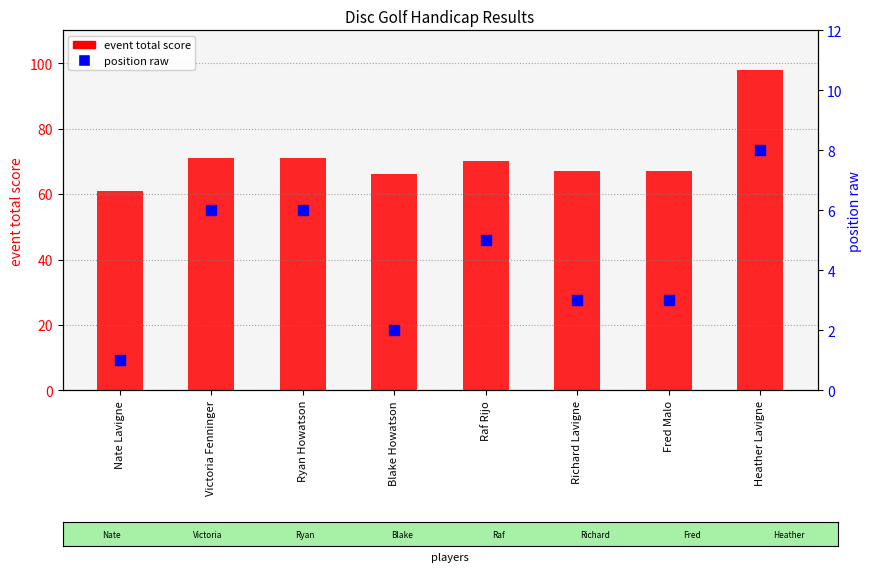

What are all the series names shown in the legend?

event total score, position raw